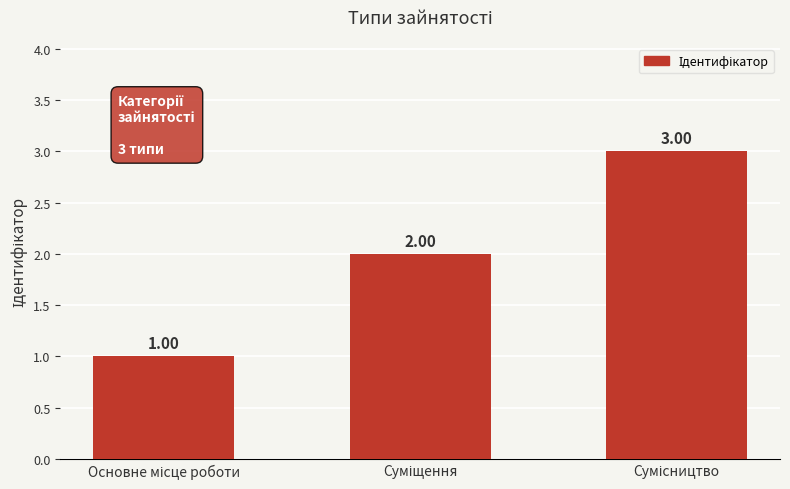

What is the sum of all values?

6